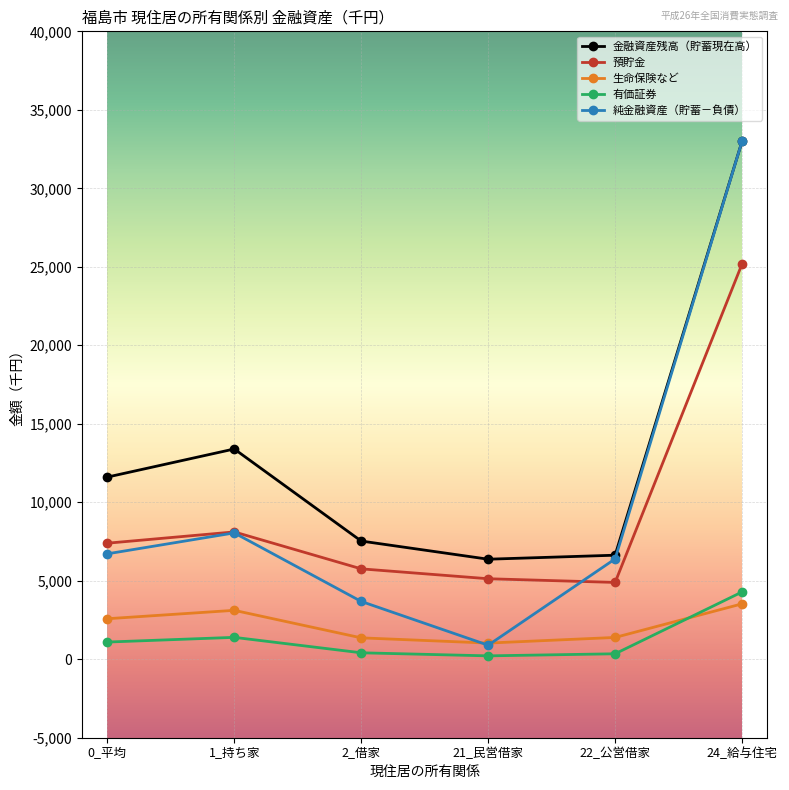

At which label does 金融資産残高（貯蓄現在高） reach its peak?

24_給与住宅